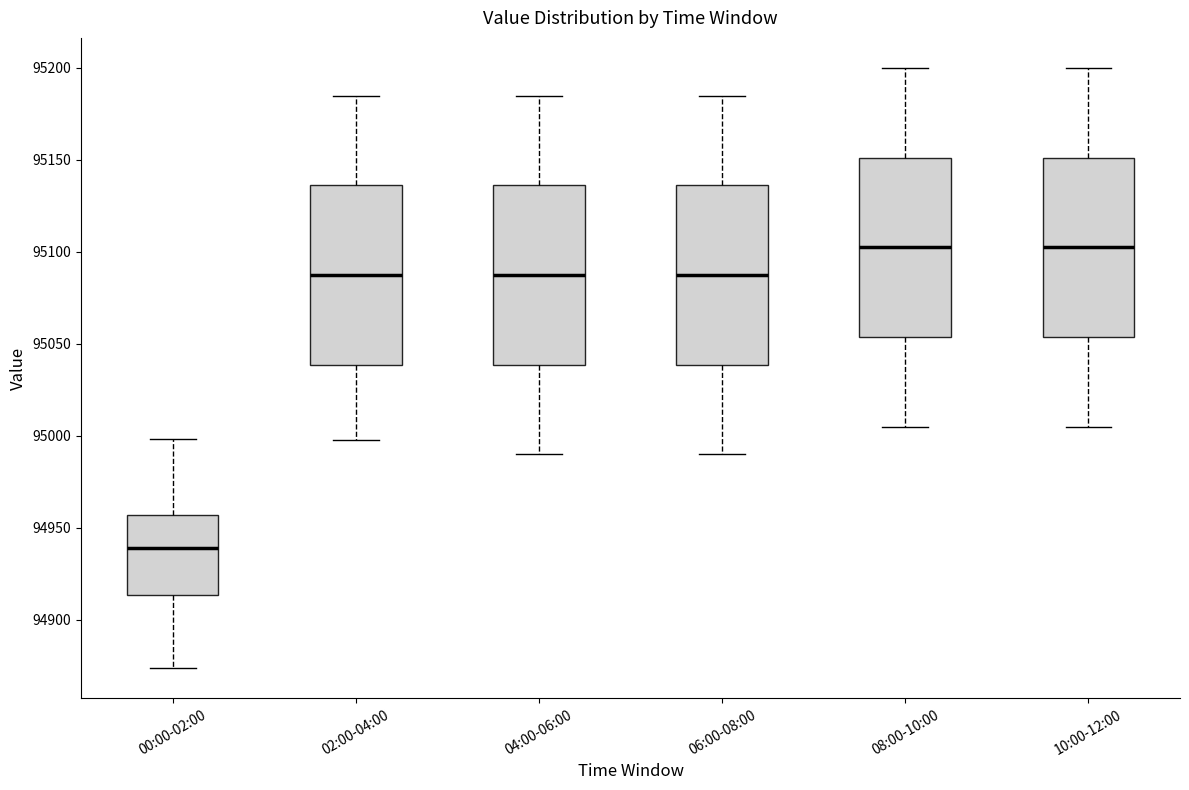

Which box's median line is the lowest?

00:00-02:00